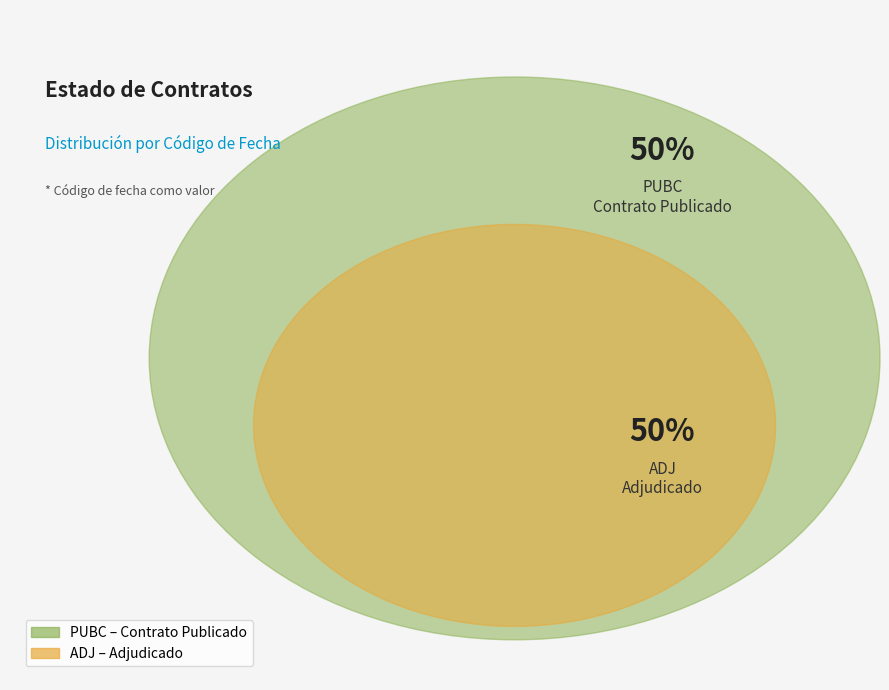

Count the number of slices in the pie.

2